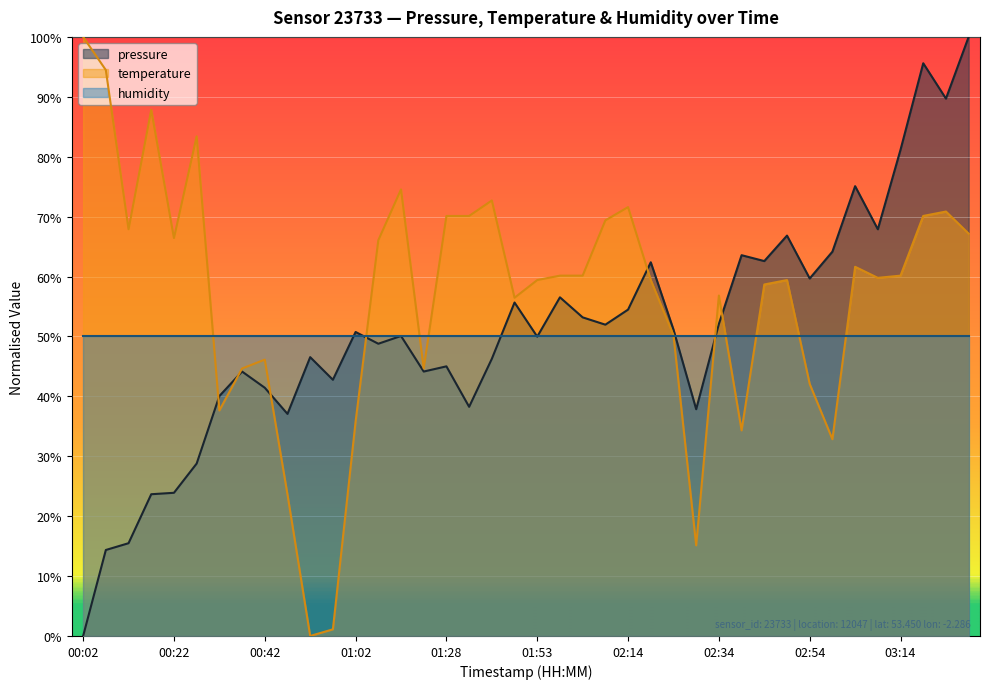

Which series has the largest range (max minus min)?

pressure